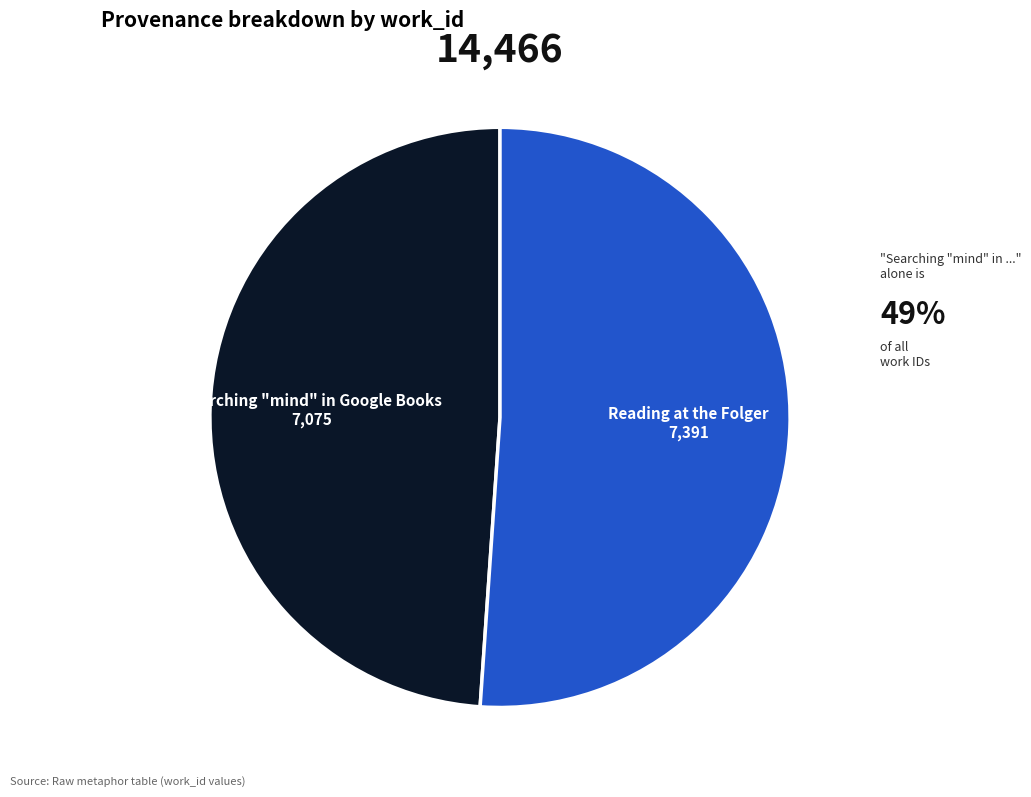

Which has a higher value, Searching "mind" in Google Books or Reading at the Folger?

Reading at the Folger